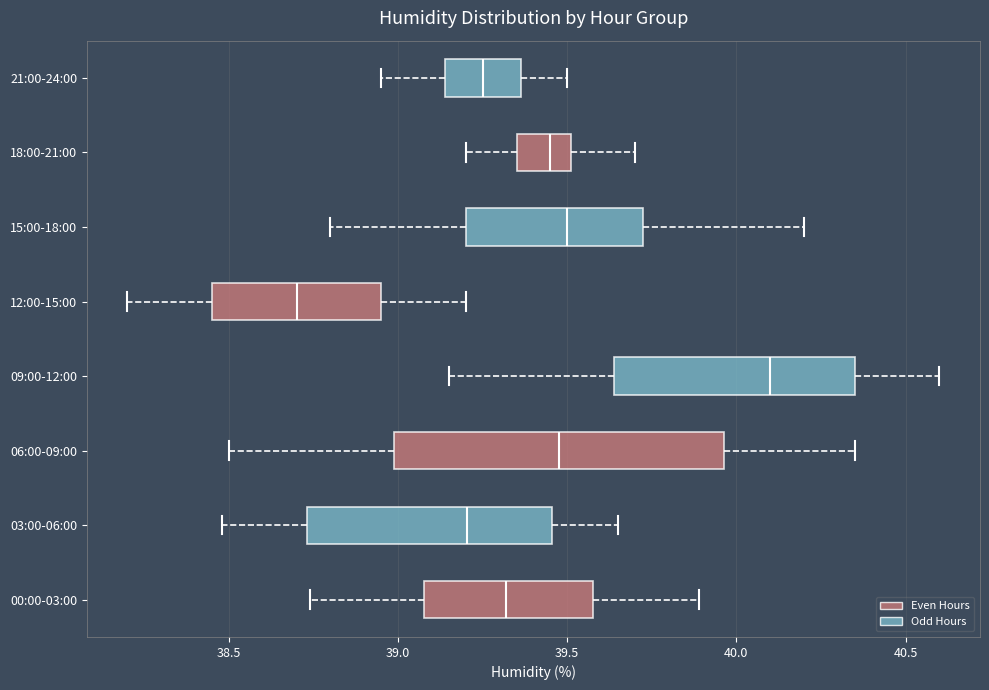

Which box has the furthest to the right median line?

09:00-12:00